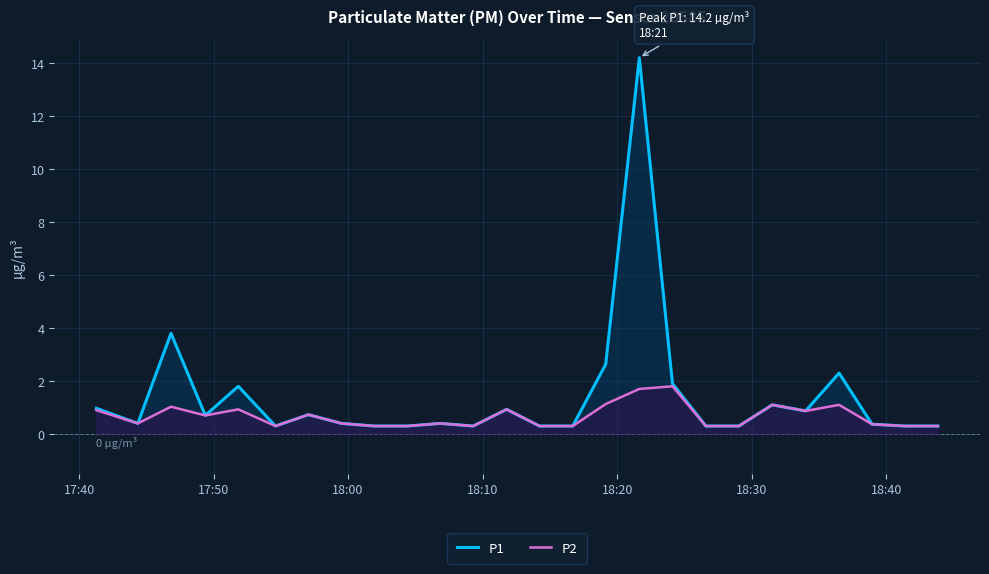

How many lines are shown in the chart?

2